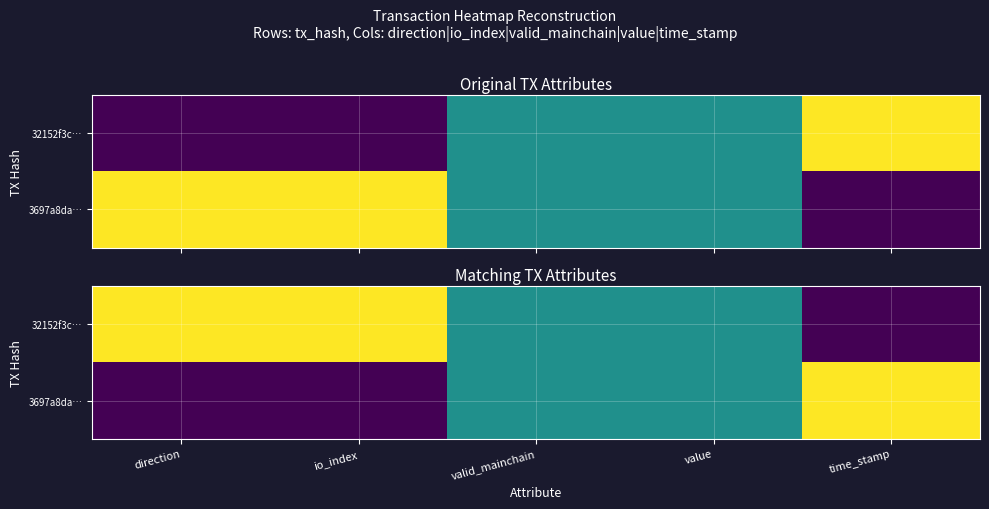

At how many categories does at least one series exceed 0?

5